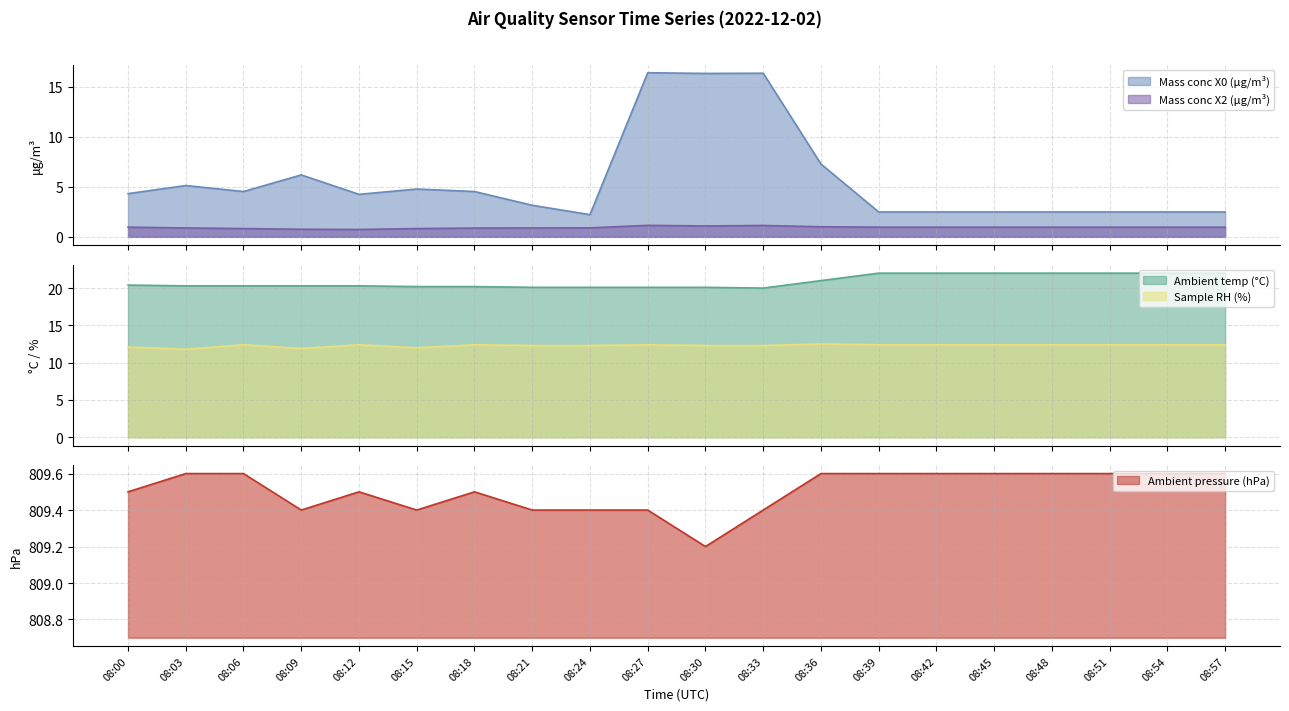

Does the chart have visible grid lines?

Yes